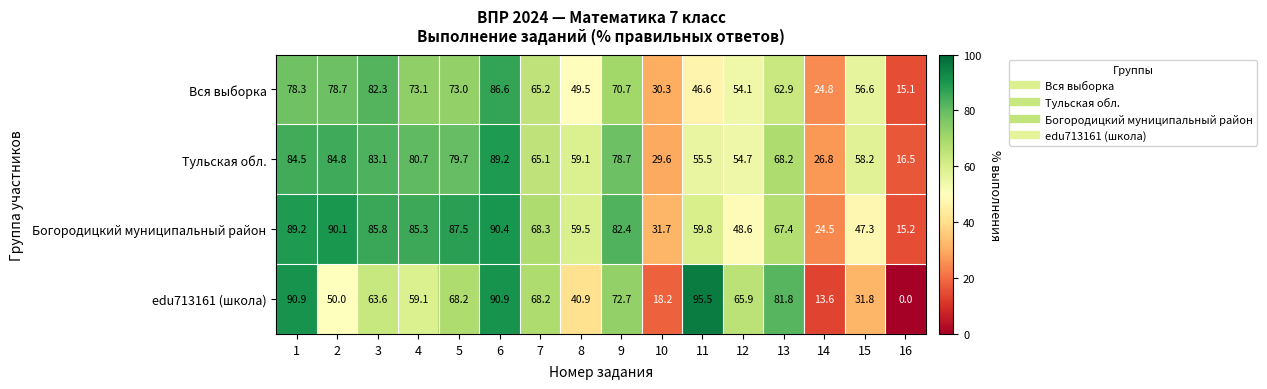

How many series are shown in this chart?

4